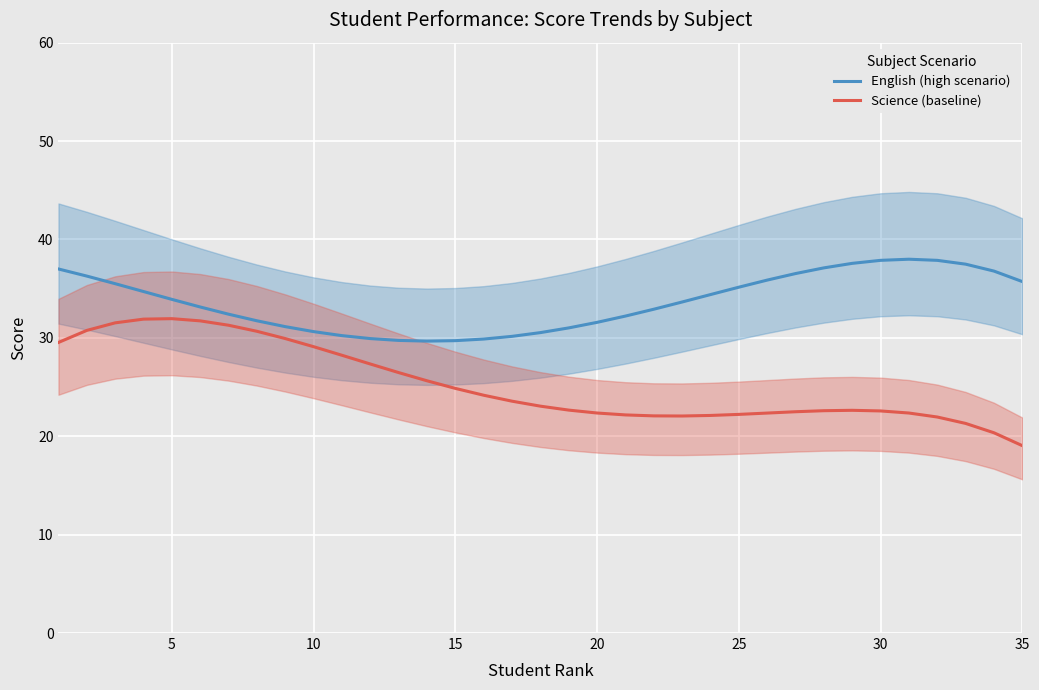

Is it true that English (high scenario) equals 44.9 at 10?

False